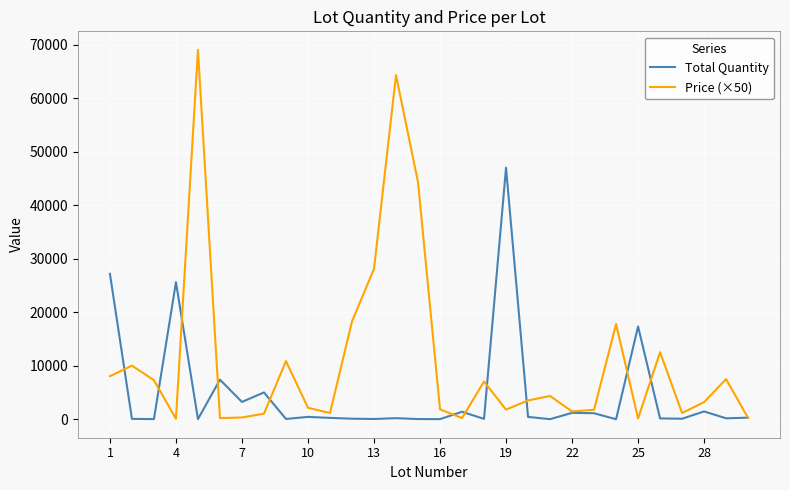

Rank the series by their average value, from lowest to highest.

Total Quantity, Price (×50)